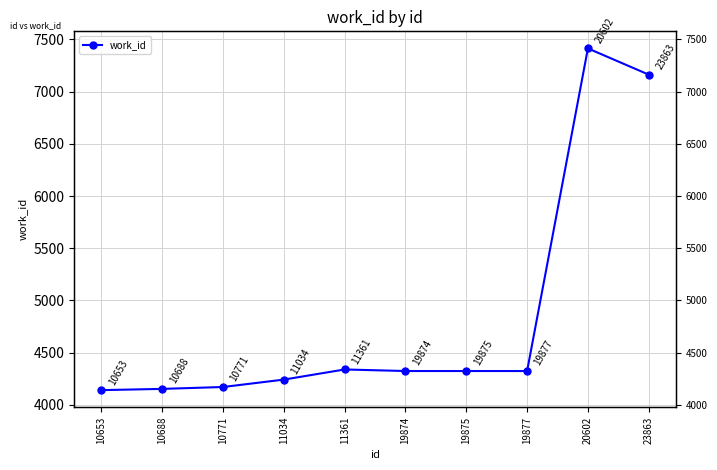

Reading right to left, what are all the values shown in this chart?

7163	7414	4324	4324	4324	4339	4242	4171	4153	4141